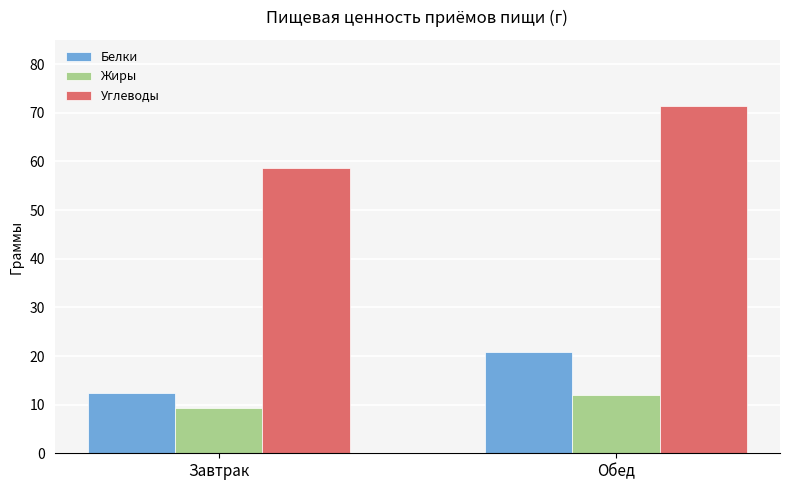

What is the sum of all Белки values?

33.2